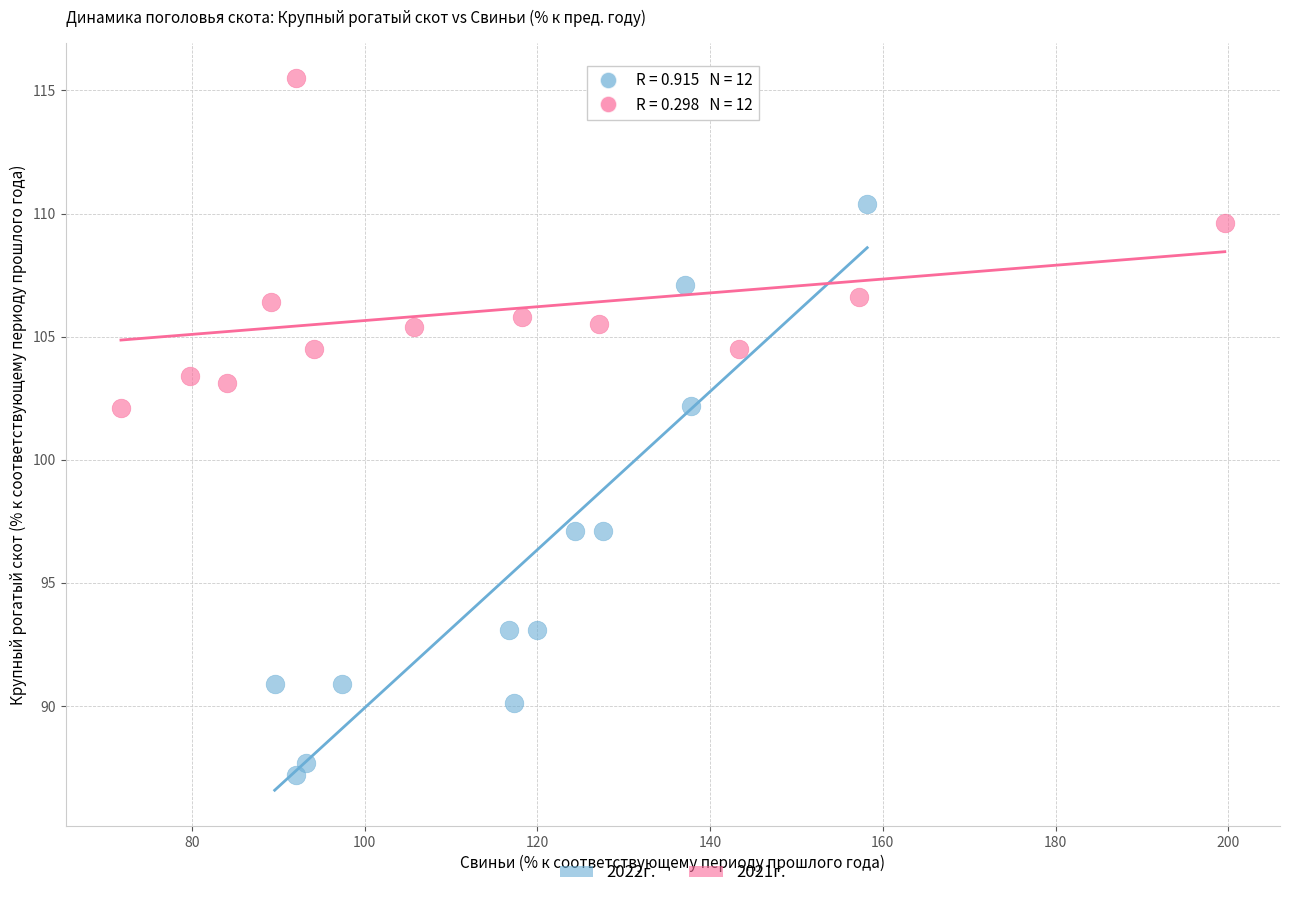

Which series has the largest Y range (max minus min)?

2022г.